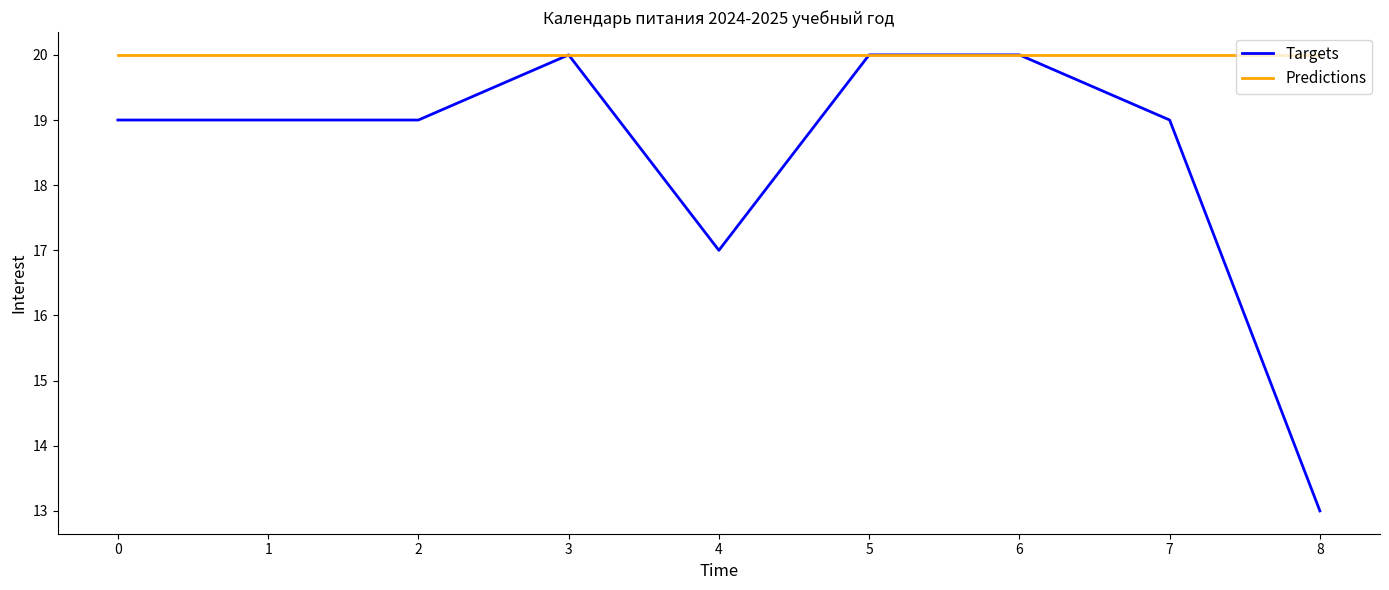

How many lines are shown in the chart?

2